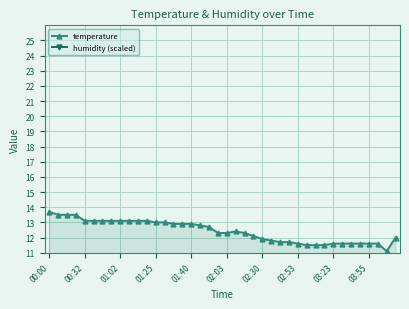

What is the difference between the humidity (scaled) values at 21 and 10?

0.5